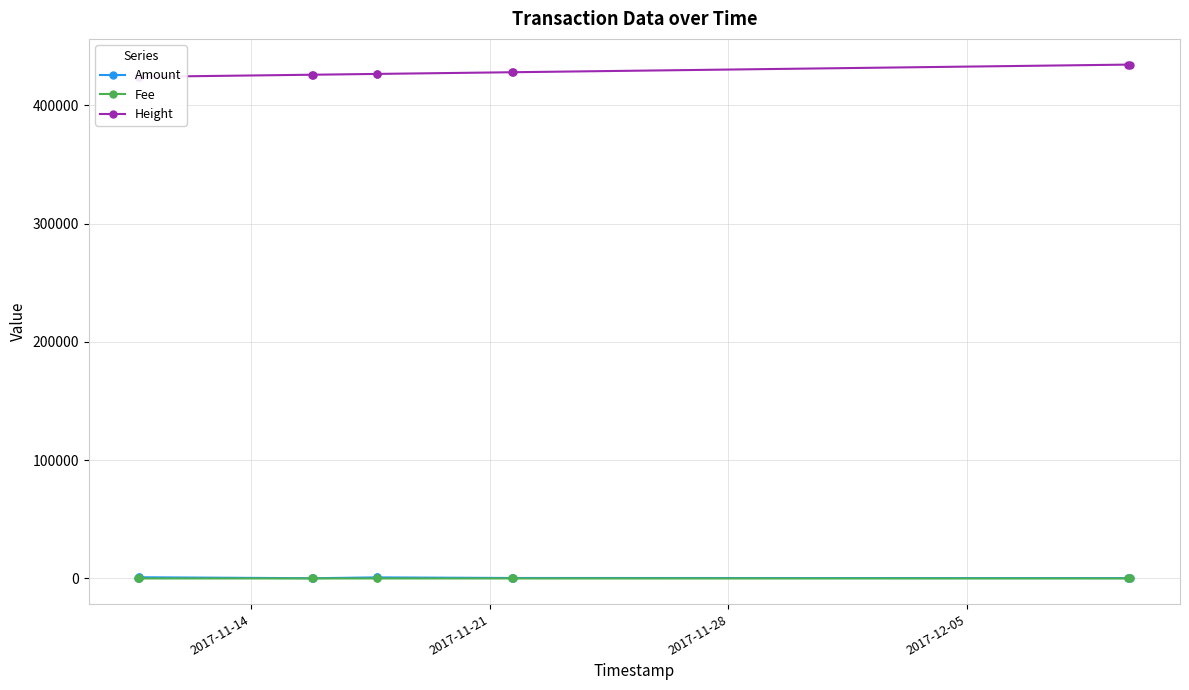

Which series has the largest range (max minus min)?

Height